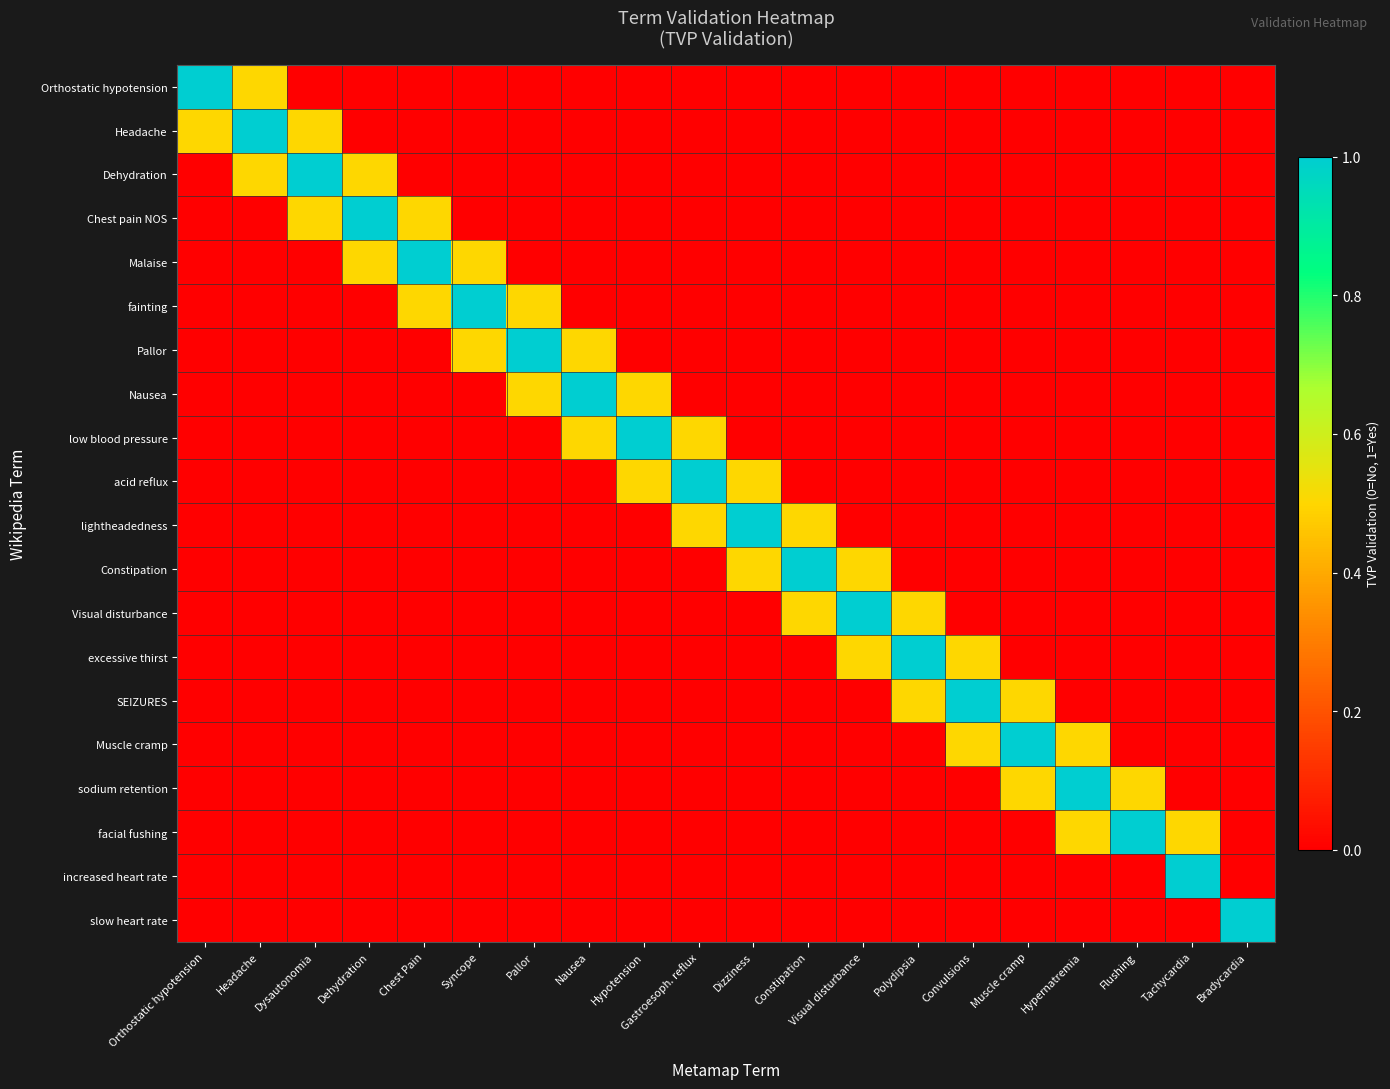

What is the spread (max minus min) of values at Flushing?

1.0